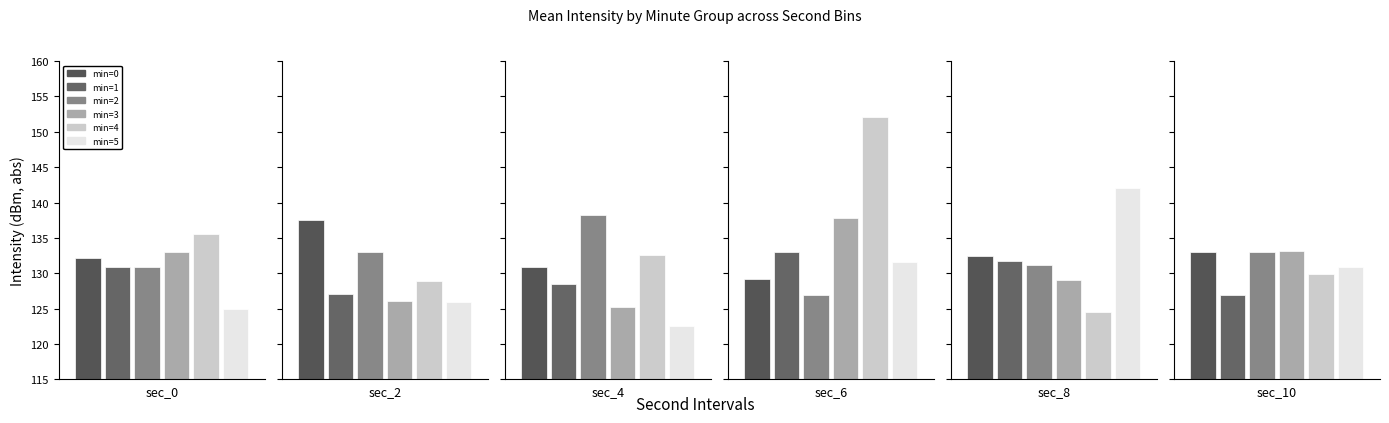

Reading left to right, transcribe all the data shown in this chart.

minute_0: -132.2	-137.5	-130.8	-129.2	-132.4	-133.0
minute_1: -130.9	-127.1	-128.5	-132.9	-131.7	-127.0
minute_2: -130.9	-133.0	-138.2	-126.9	-131.1	-133.1
minute_3: -133.1	-126.1	-125.2	-137.8	-129.1	-133.1
minute_4: -135.6	-128.9	-132.7	-152.0	-124.6	-129.9
minute_5: -125.0	-126.0	-122.6	-131.6	-142.0	-130.9